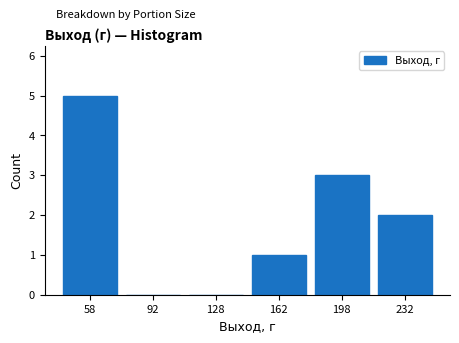

What is the height of the bar covering 180 to 215 on the x-axis? The values are not printed on the chart, so give them approximately, as read against the axis.

3